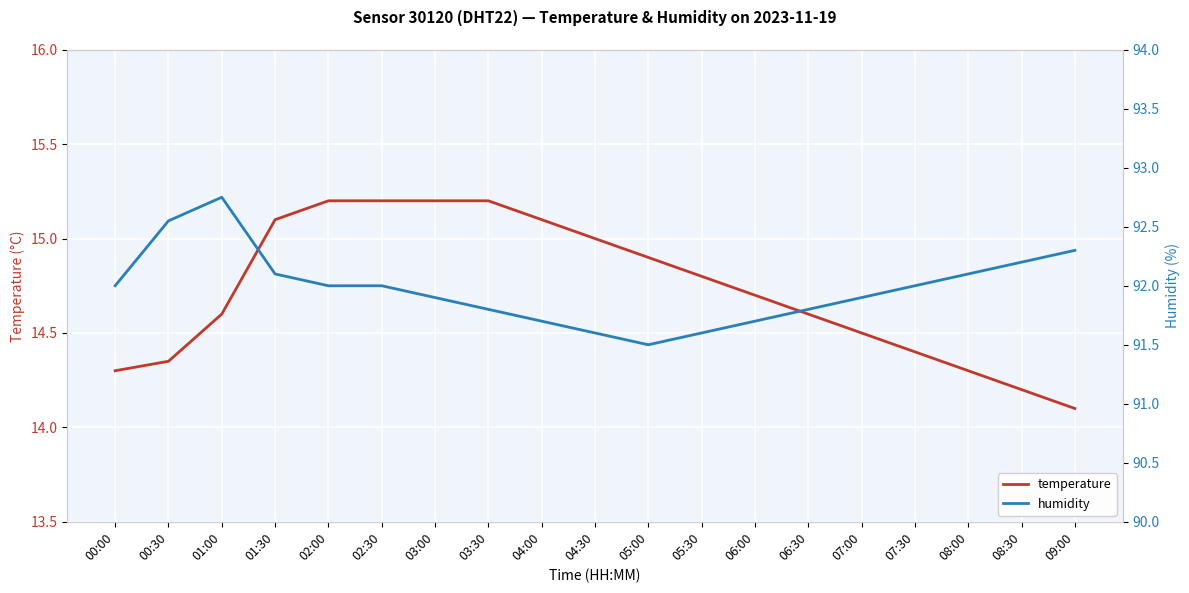

Count the number of categories in the chart.

19